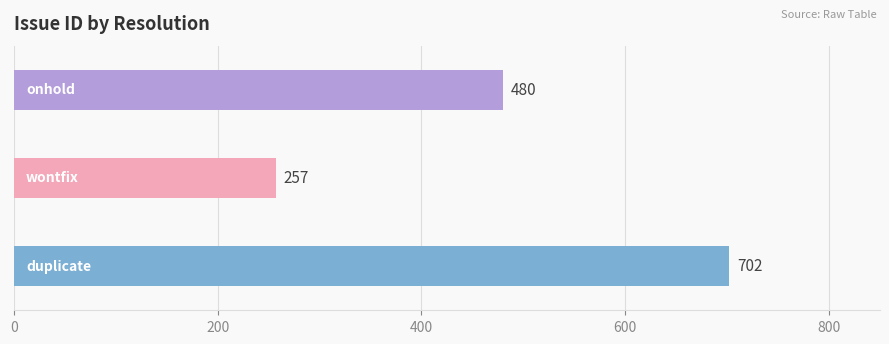

How many values are between 257 and 702?

3